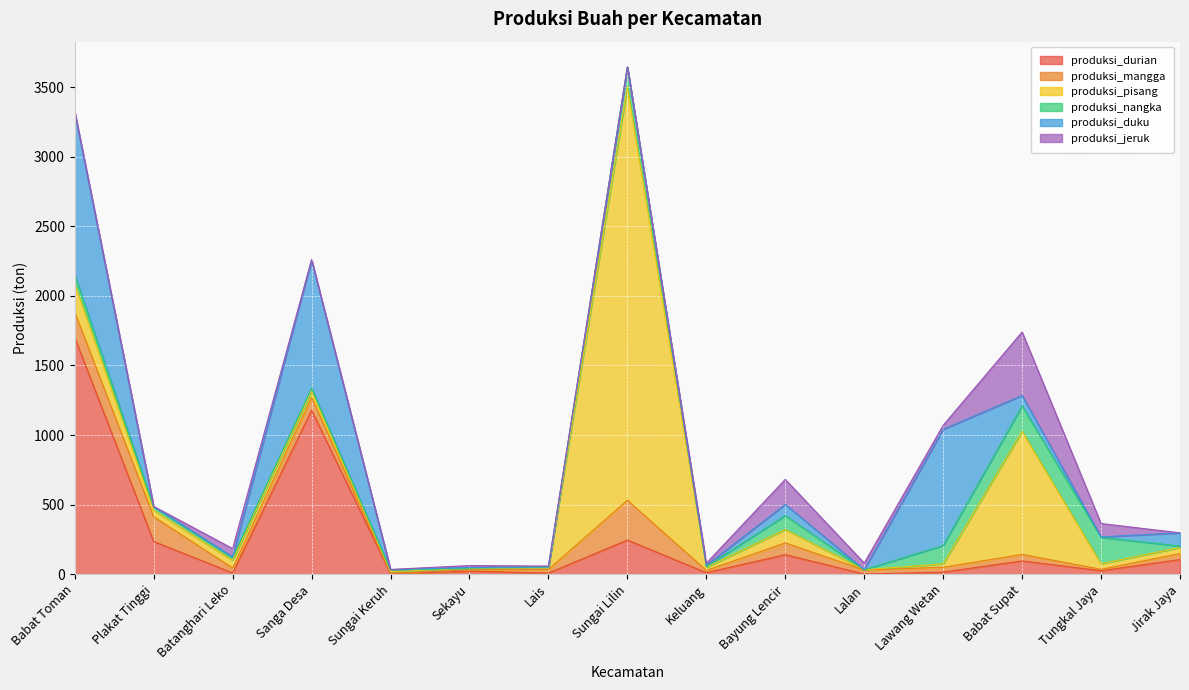

What position from the left is Tungkal Jaya?

14